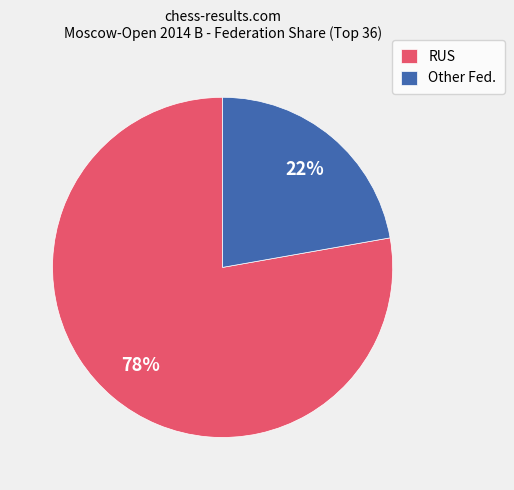

Is RUS the majority of the pie?

Yes